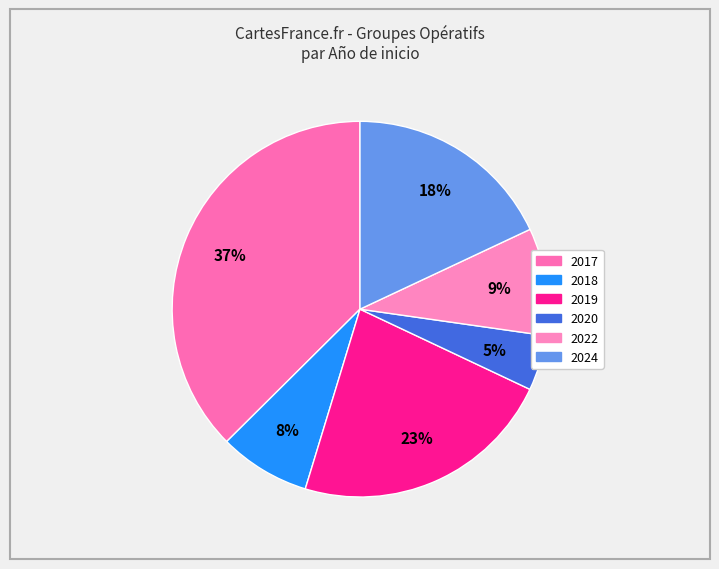

Count the number of slices in the pie.

6